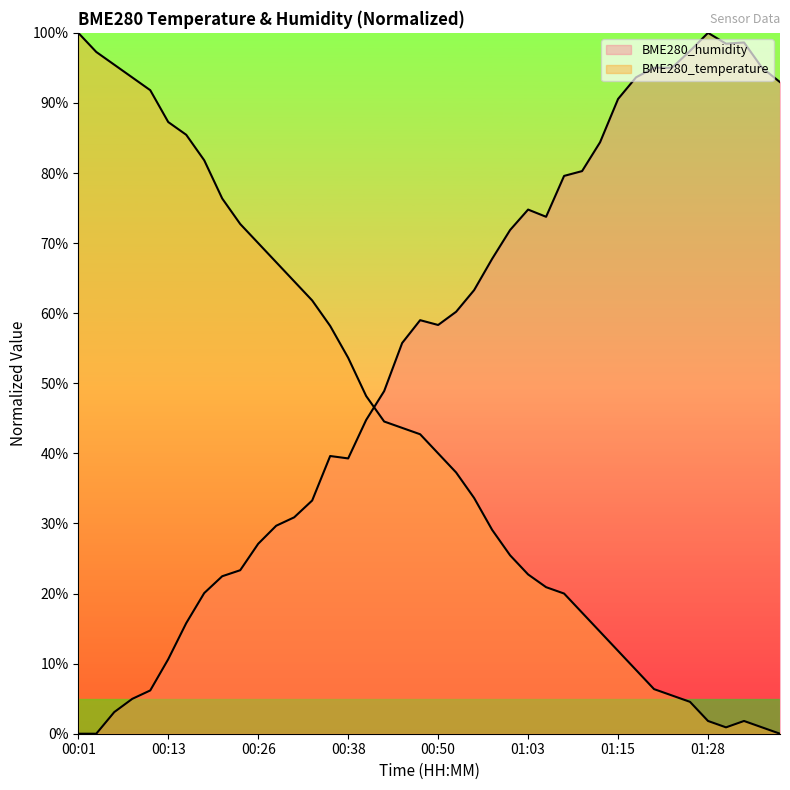

How many categories are shown in the chart?

40